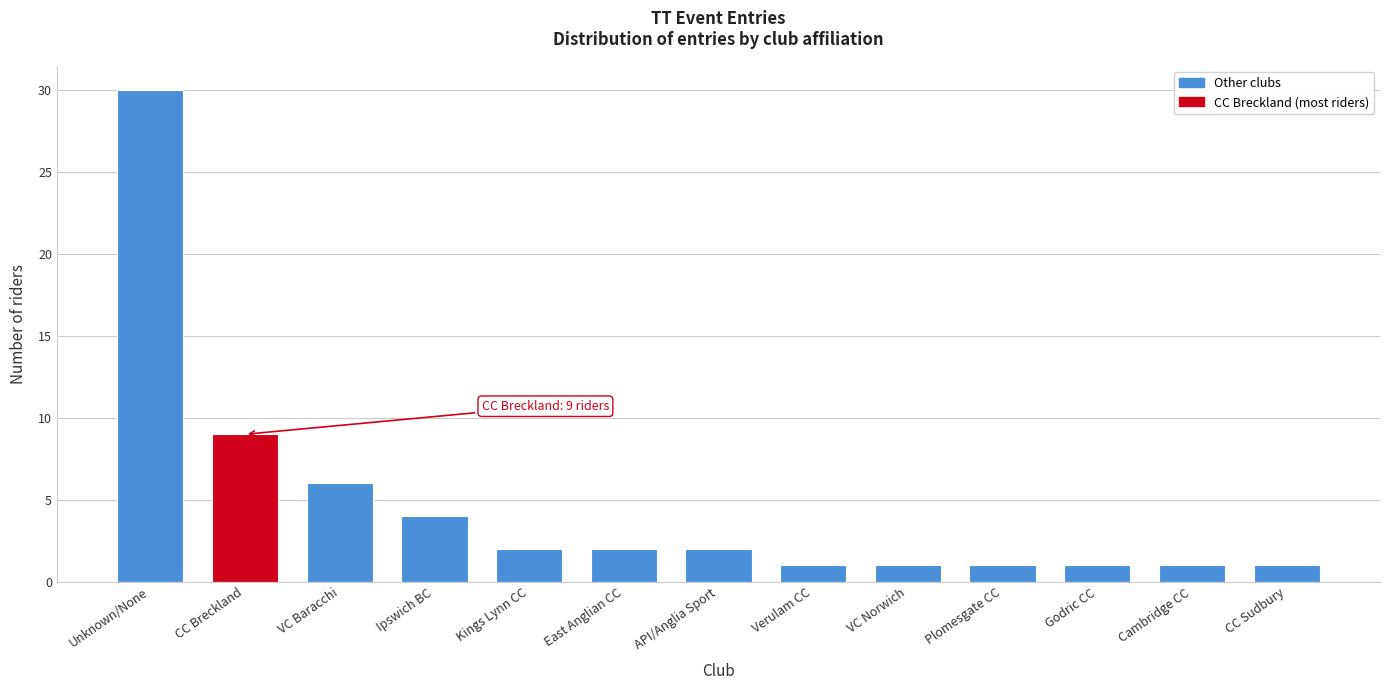

Reading left to right, extract all data points from this chart.

Unknown/None=30	CC Breckland=9	VC Baracchi=6	Ipswich BC=4	Kings Lynn CC=2	East Anglian CC=2	API/Anglia Sport=2	Verulam CC=1	VC Norwich=1	Plomesgate CC=1	Godric CC=1	Cambridge CC=1	CC Sudbury=1